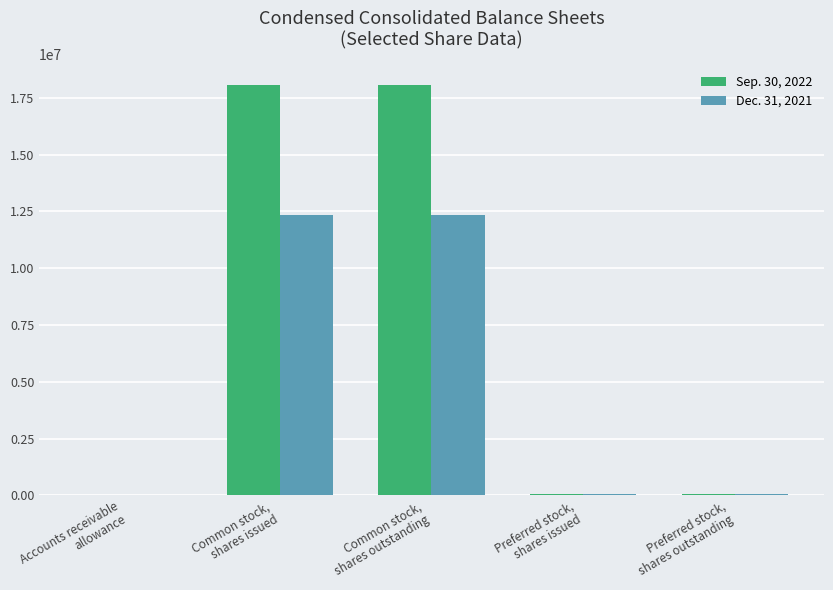

At which label is Sep. 30, 2022 closest to 9032419?

Preferred stock,
shares issued